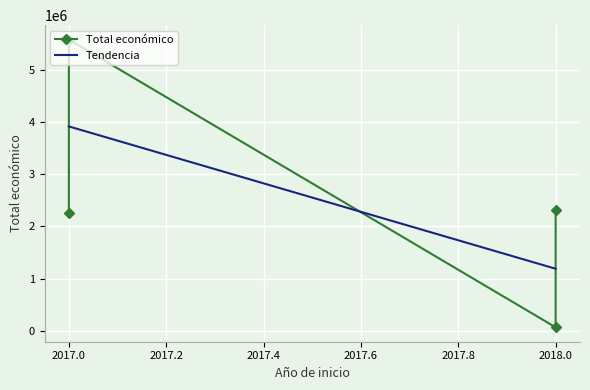

How many values are below 2310026?

2